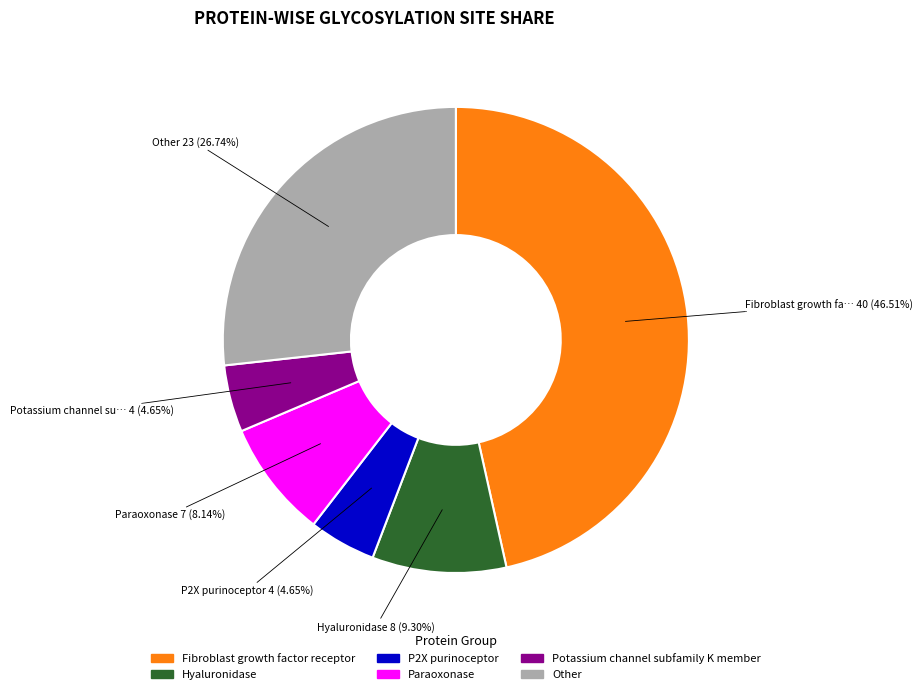

Is there any slice that represents more than half of the pie?

No